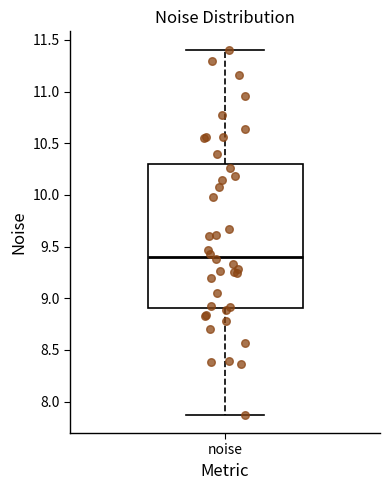

Transcribe this box plot: give where the median line is, the range the box spans, and where the two whiskers end, as read against the y-axis. The values are not printed on the chart, so give them approximately, as read against the axis.

median 9.40, box 8.90 to 10.30, whiskers 7.85 to 11.40